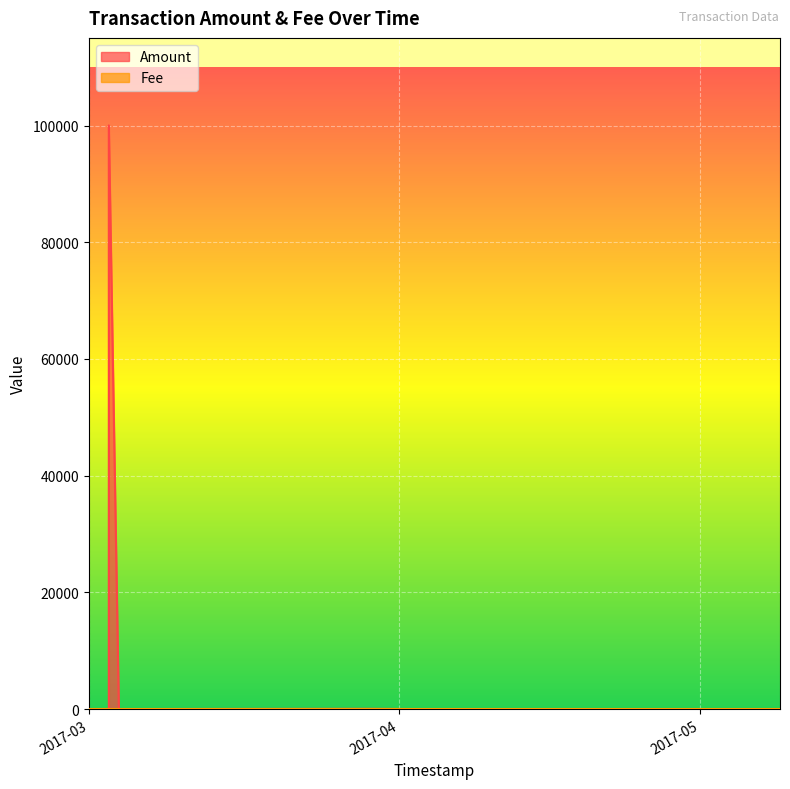

Rank the series by their average value, from lowest to highest.

Fee, Amount